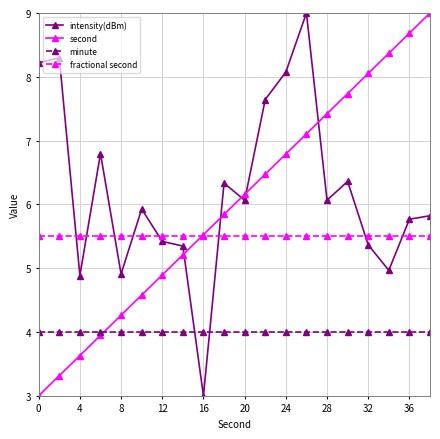

At how many categories does at least one series exceed 8?

8